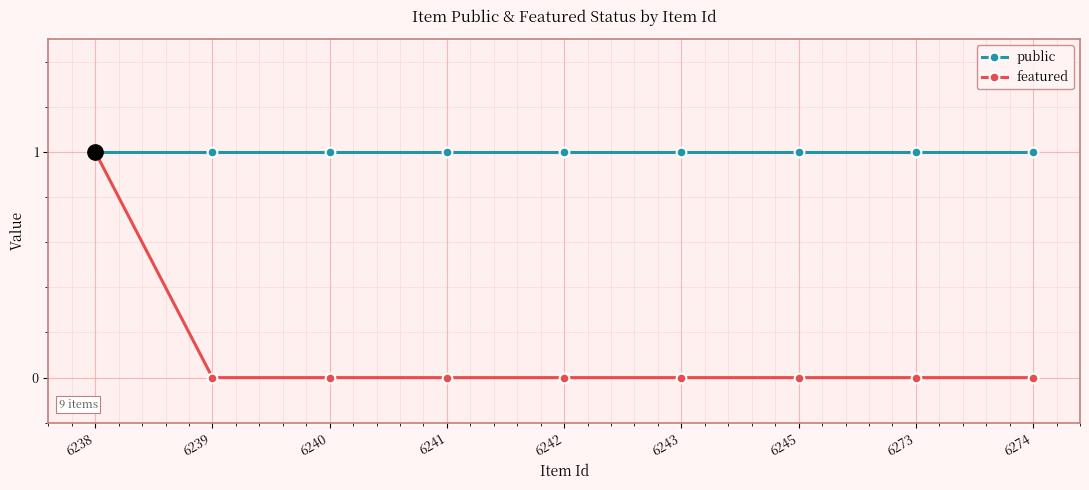

Which series has the largest range (max minus min)?

featured